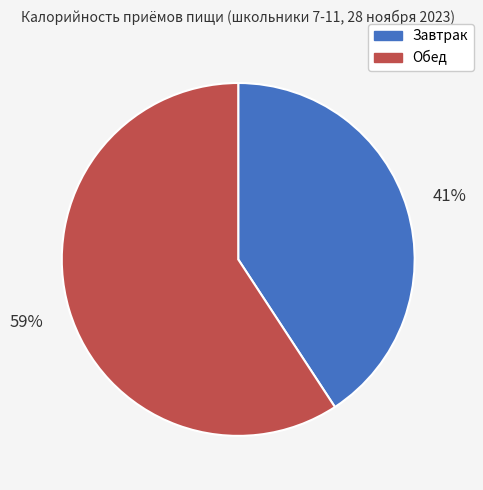

What percentage is the Завтрак slice, to the nearest percent?

41%